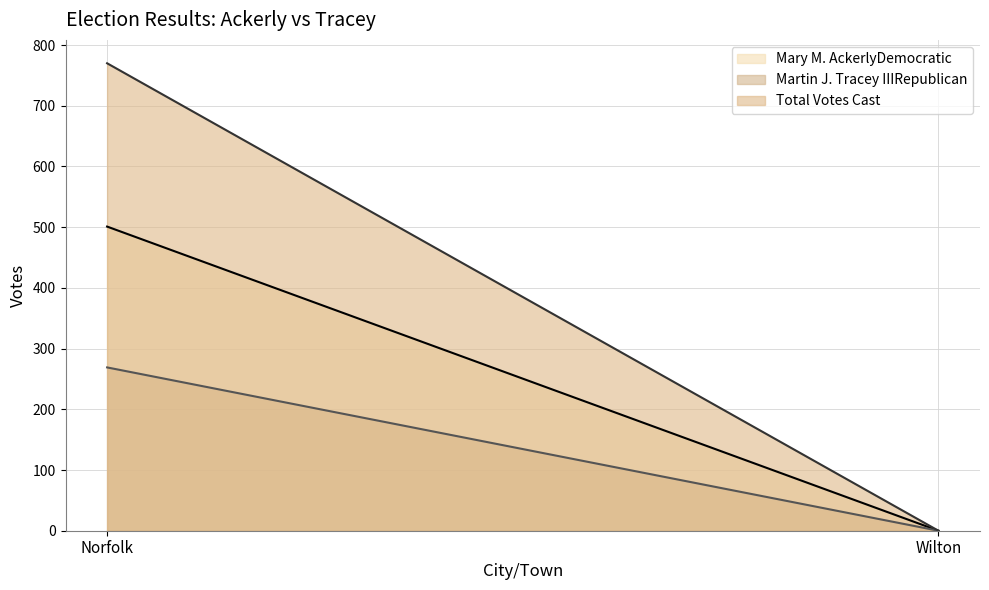

At which category is the sum across all series the highest?

Norfolk